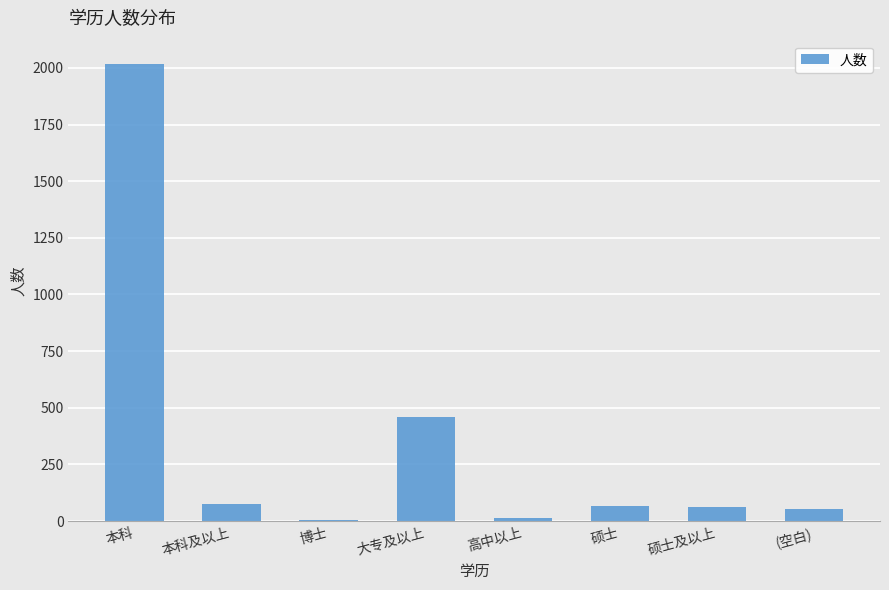

The chart shows a value of 62 at 硕士及以上. True or false?

True